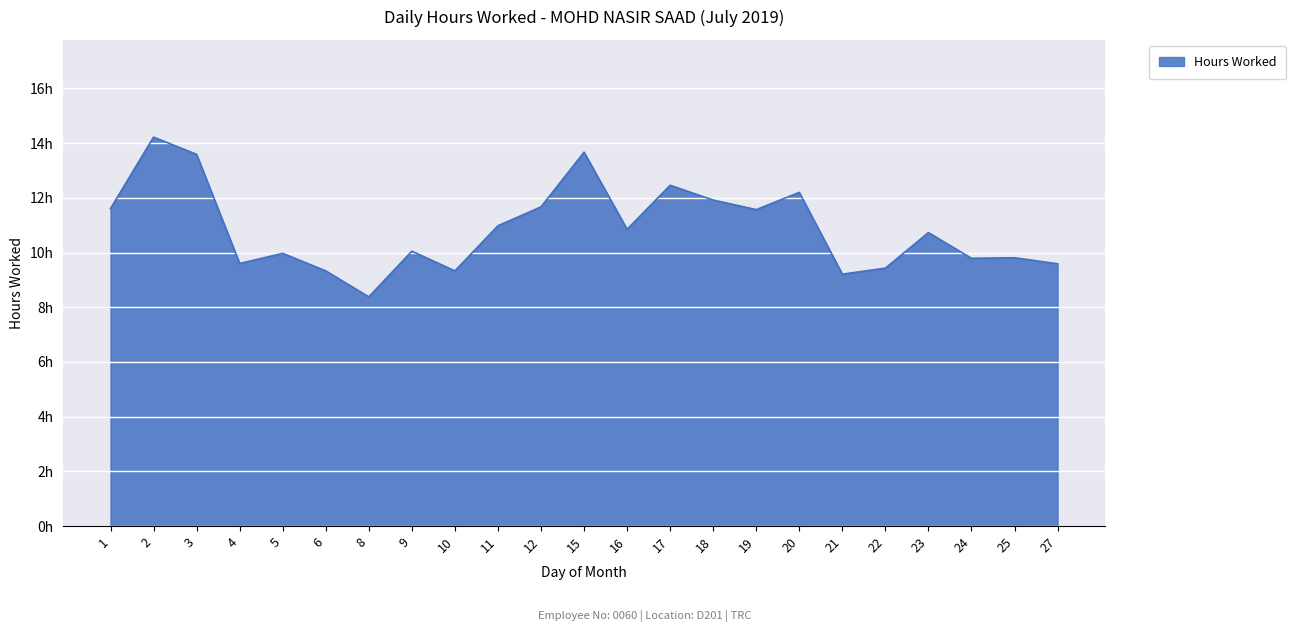

Does the chart display data point markers on the line(s)?

No